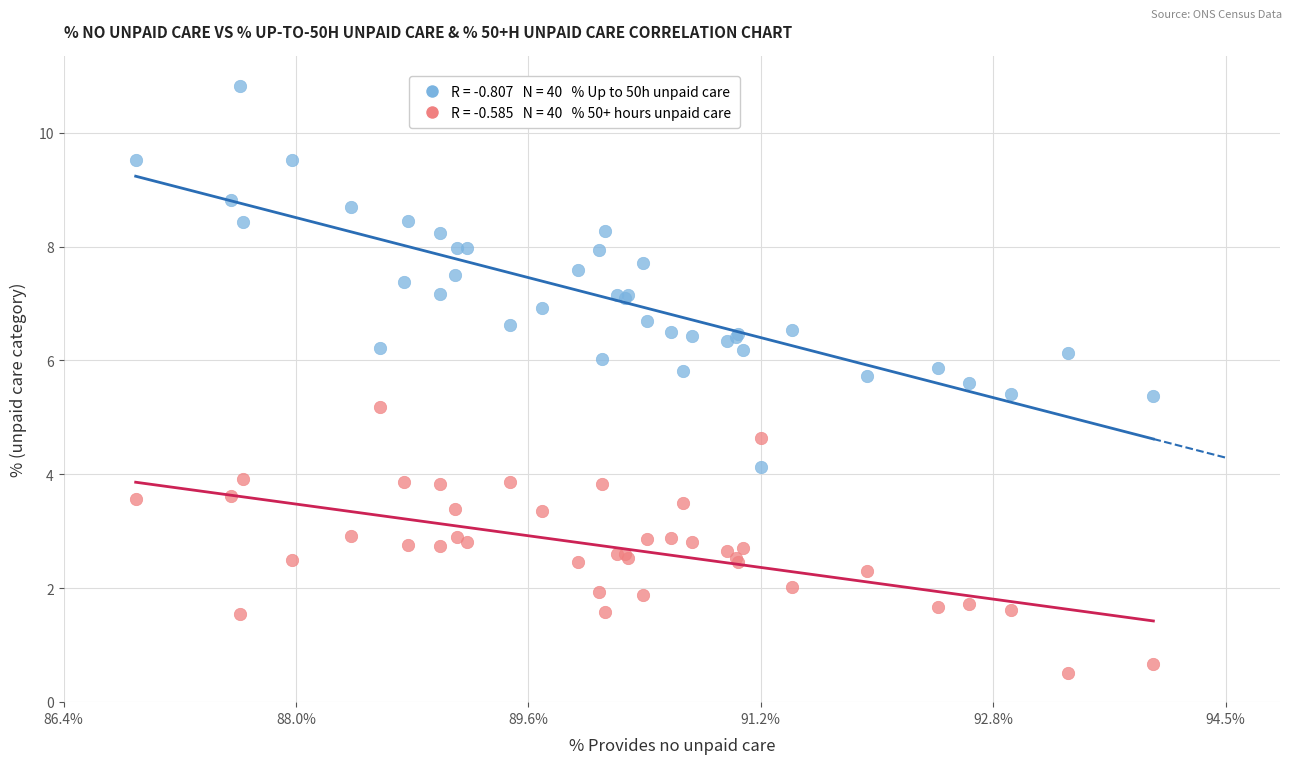

Across all series, what Y value is closest to 5?

5.2